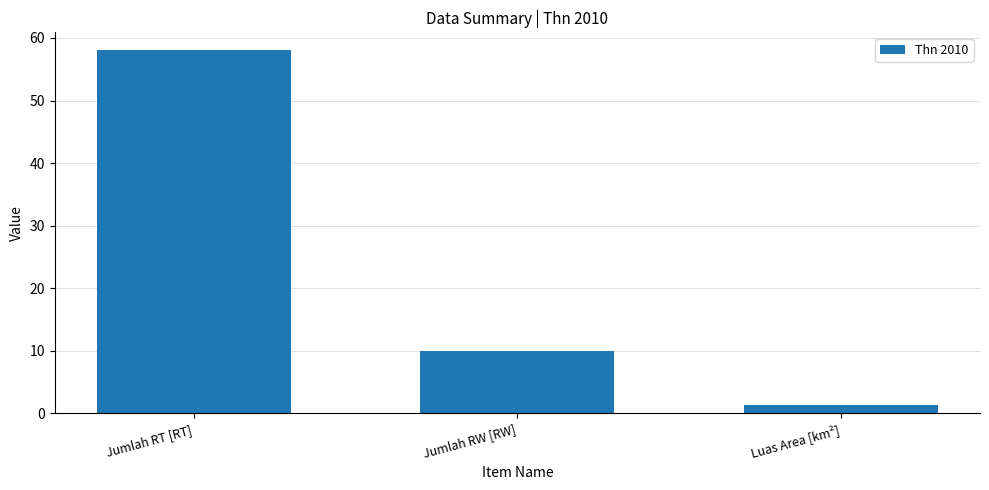

How many values are below 10?

1